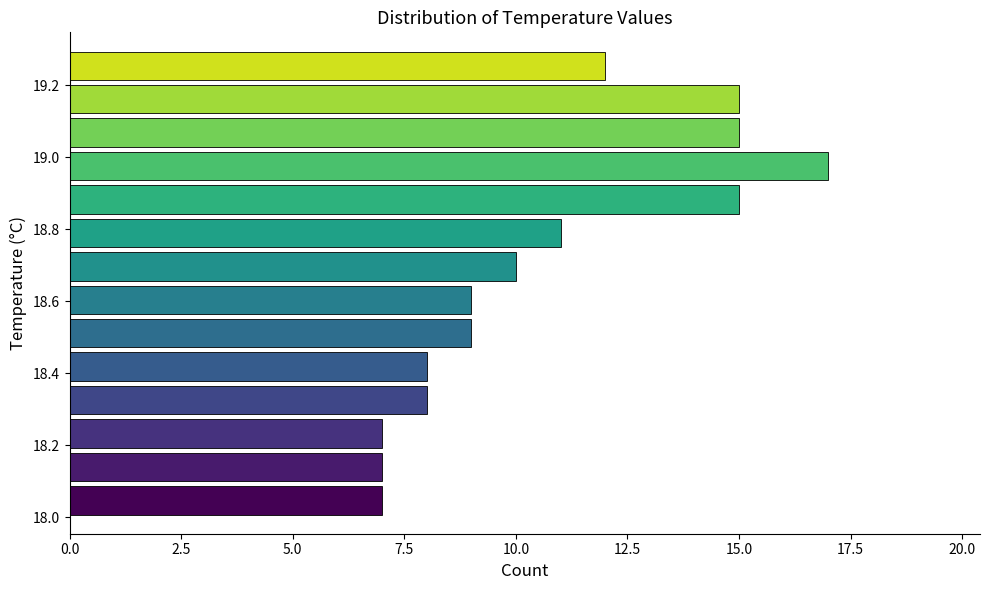

What is the length of the bar covering 18.66 to 18.74 on the y-axis? Neither the bar edges nor the lengths are printed on the chart, so give them approximately, as read against the axes.

10